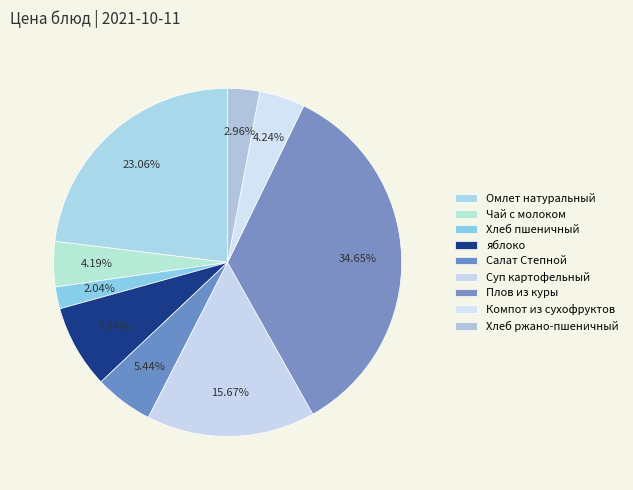

Count the number of slices in the pie.

9